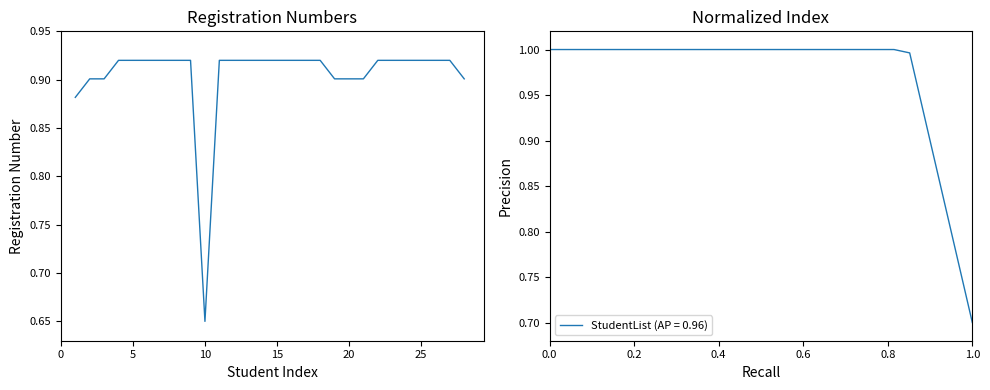

What is the lowest value of the StudentList (AP = 0.96) series?

0.7